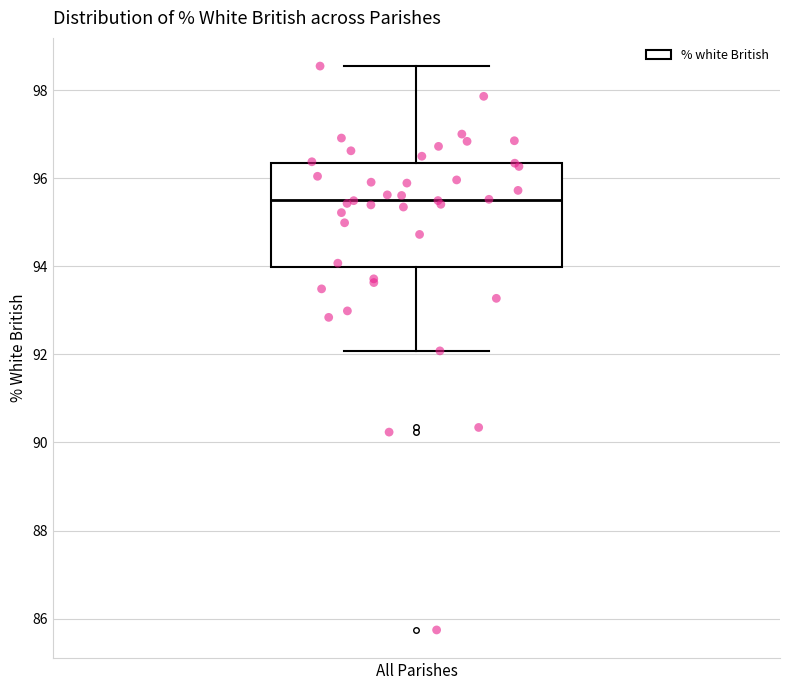

Read this box plot against the y-axis: the position of the median line, the range covered by the box, and the ends of both whiskers. The values are not printed on the chart, so give them approximately, as read against the axis.

median 95.6, box 94.0 to 96.4, whiskers 92.0 to 98.6